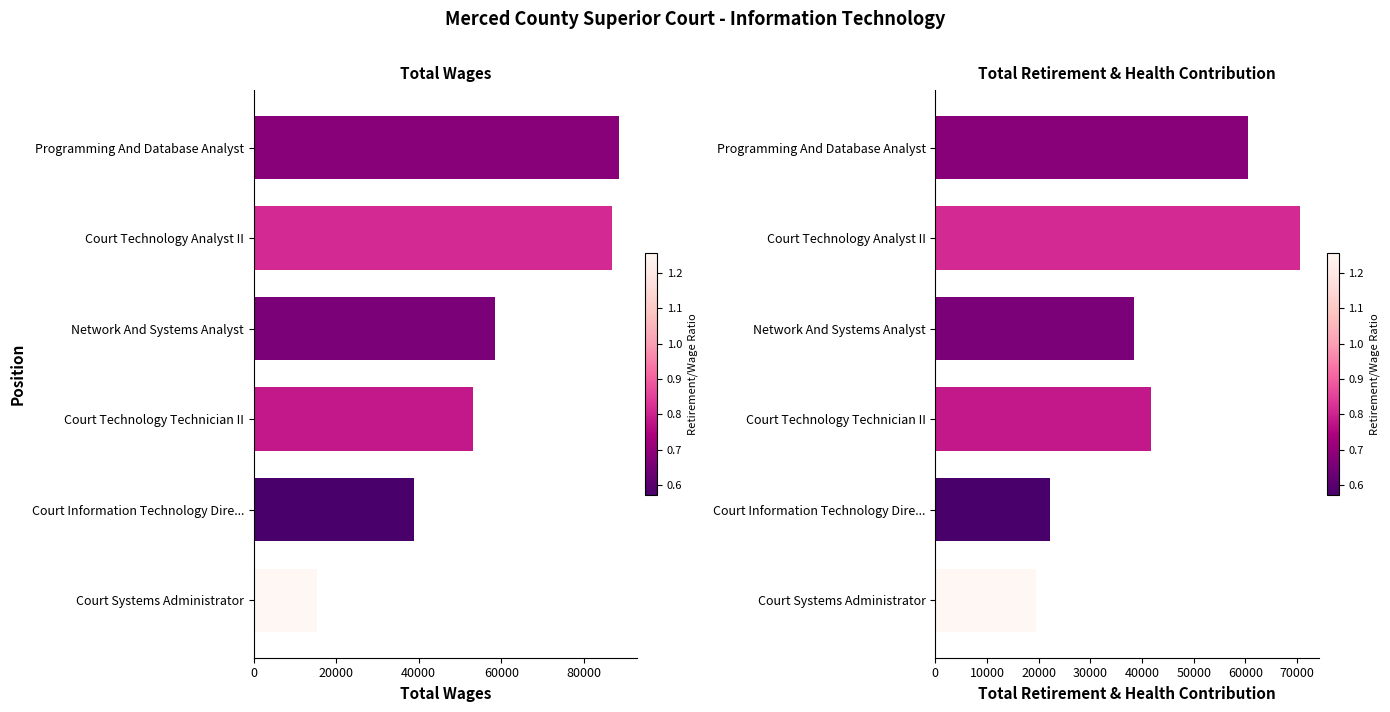

What is the value of the Total Retirement & Health Contribution bar at the 3rd from the left?

41679